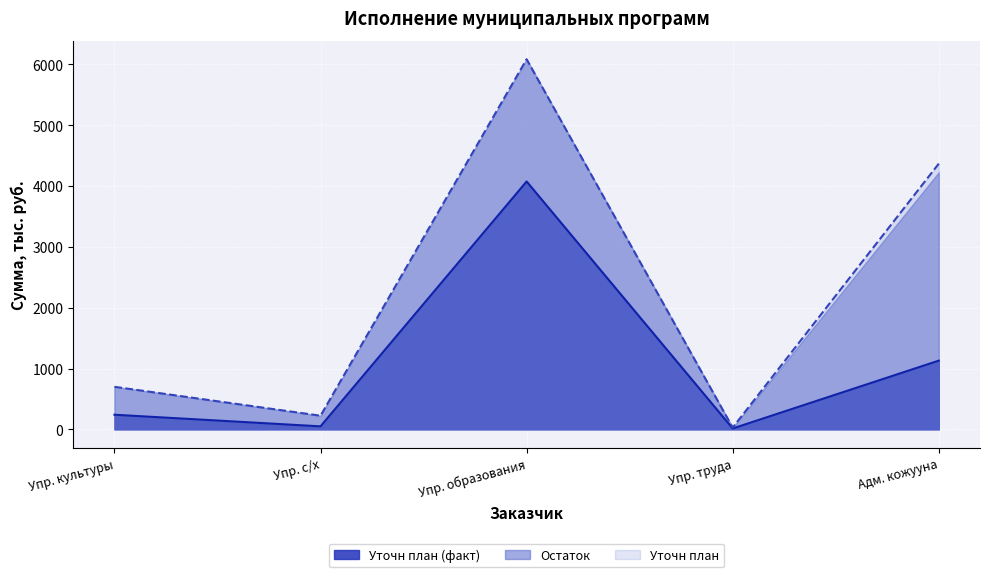

At which label is Уточн план closest to 3056?

Адм. кожууна